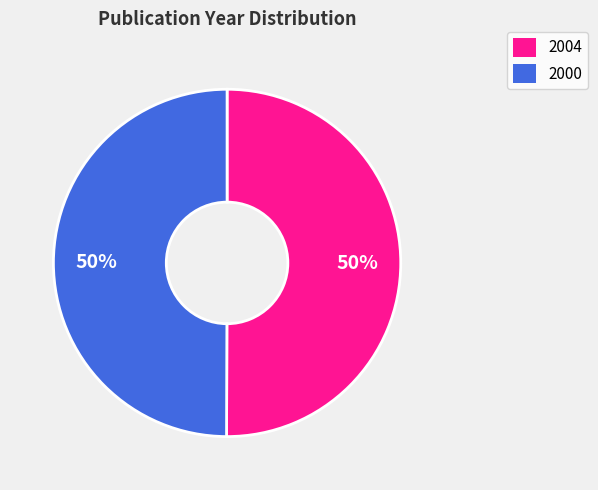

What percentage is the 2000 slice, to the nearest percent?

50%